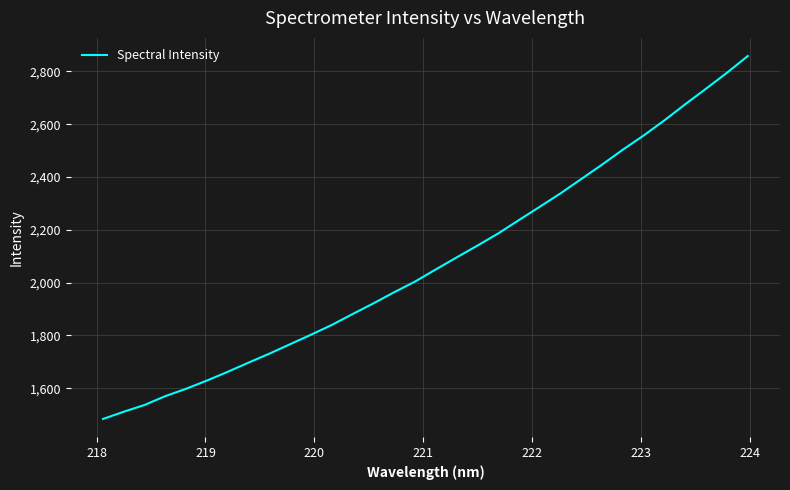

Reading left to right, transcribe all the data shown in this chart.

1483.3	1510.8	1536.5	1570.0	1598.0	1629.1	1662.3	1697.1	1731.0	1767.0	1802.8	1839.9	1881.2	1921.7	1964.0	2004.2	2050.4	2095.7	2140.6	2186.6	2237.6	2287.8	2338.8	2393.2	2447.7	2504.4	2558.0	2615.6	2676.4	2735.3	2795.2	2858.5